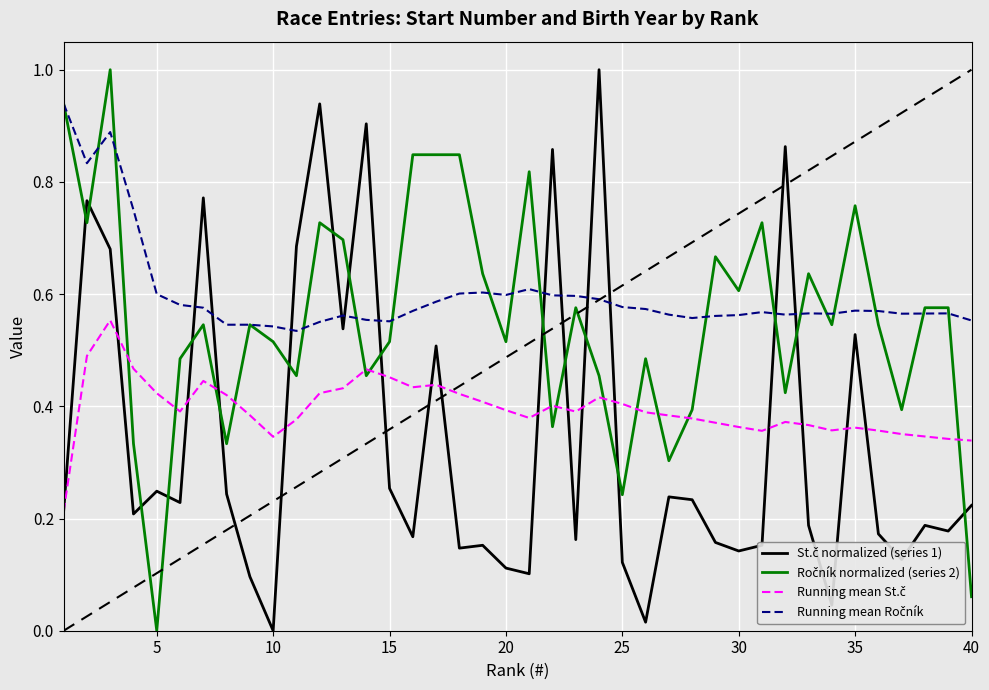

Where is Running mean Ročník nearest to the value 0?

10